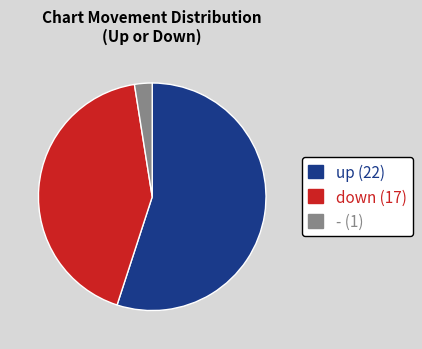

What is the majority slice?

up